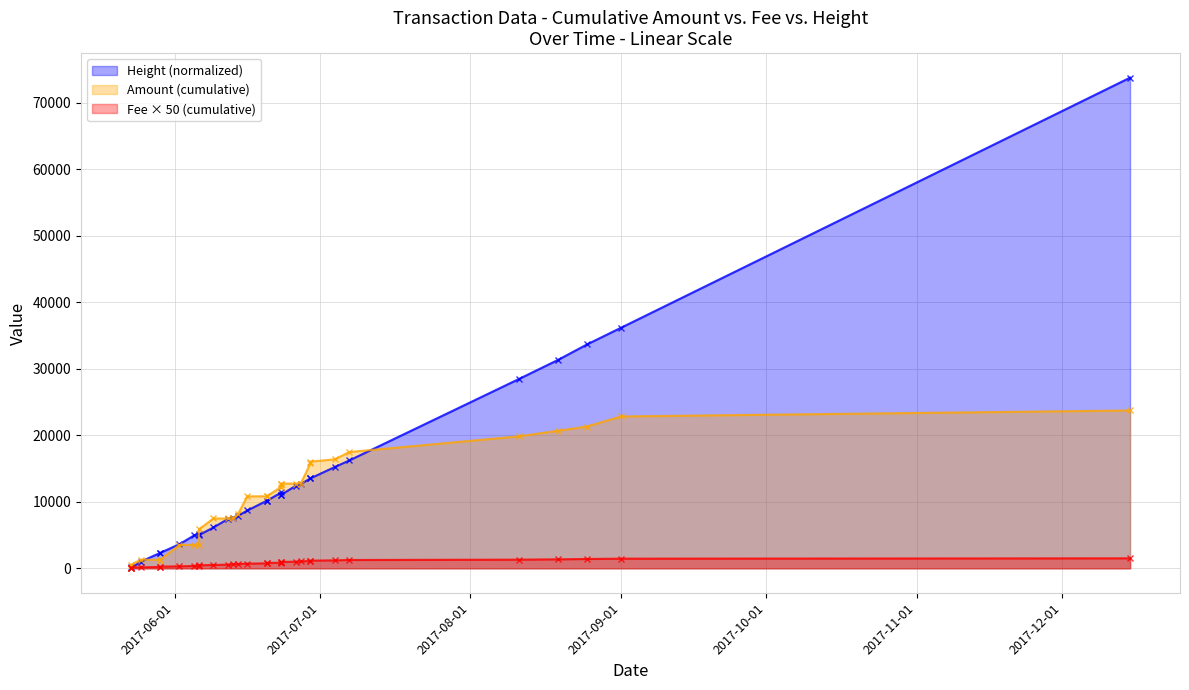

True or false: Amount (cumulative) has more than 2 interior local peaks.

False